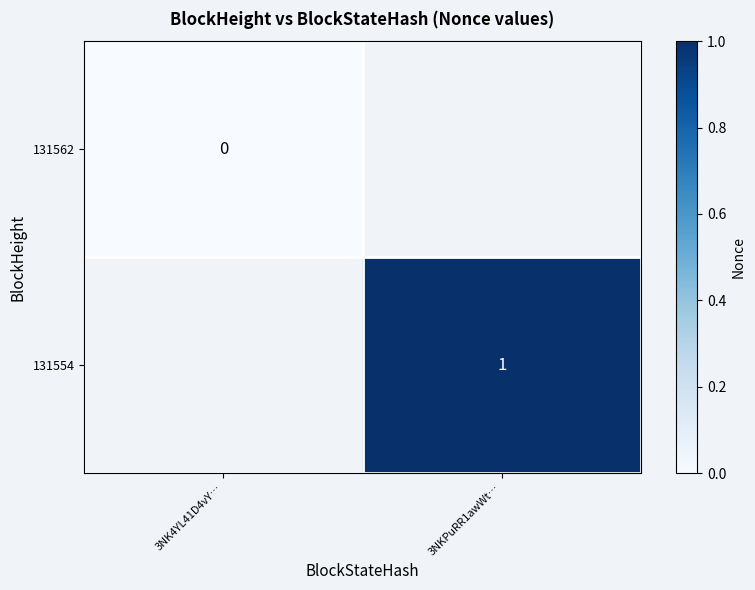

The value of 131554 at 3NKPuRR1awWt… is 1. True or false?

True